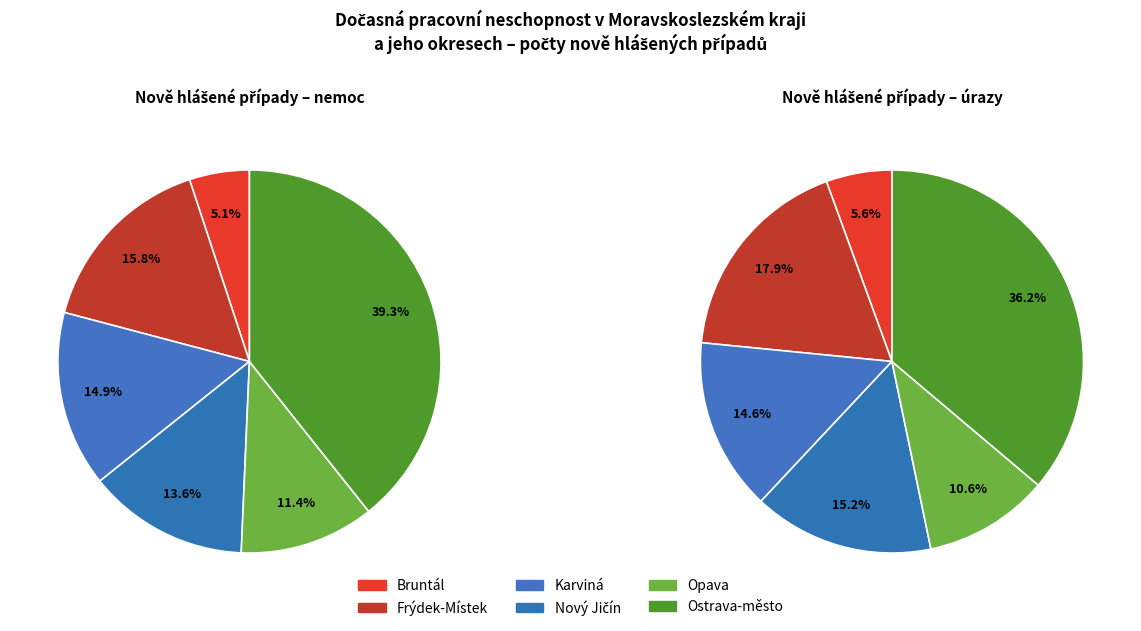

To the nearest percent, what is the difference between the largest and smallest slice percentages?

30%